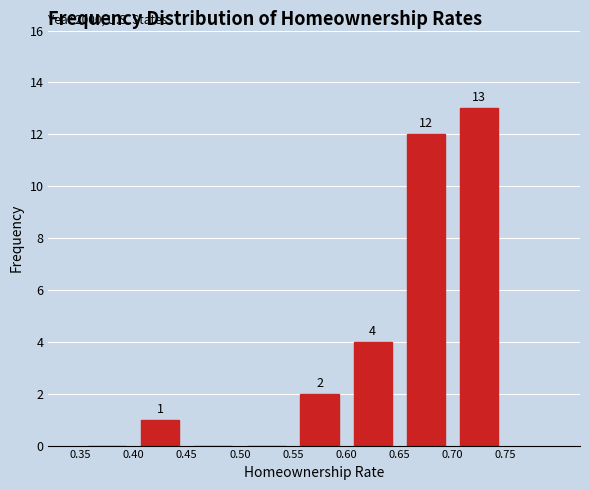

Over which range of the x-axis is the bar tallest?

0.70 to 0.75